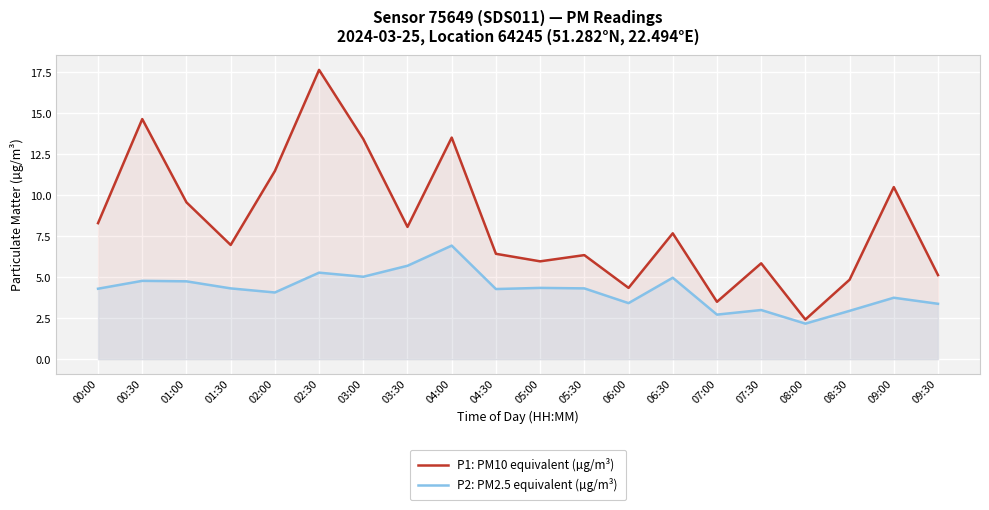

Reading right to left, list all the values displayed in this chart.

P1: PM10 equivalent (µg/m³): 09:30=5.1	09:00=10.5	08:30=4.8	08:00=2.4	07:30=5.8	07:00=3.5	06:30=7.7	06:00=4.3	05:30=6.3	05:00=6.0	04:30=6.4	04:00=13.5	03:30=8.1	03:00=13.4	02:30=17.6	02:00=11.5	01:30=7.0	01:00=9.6	00:30=14.7	00:00=8.3
P2: PM2.5 equivalent (µg/m³): 09:30=3.4	09:00=3.8	08:30=3.0	08:00=2.2	07:30=3.0	07:00=2.7	06:30=5.0	06:00=3.4	05:30=4.3	05:00=4.3	04:30=4.3	04:00=6.9	03:30=5.7	03:00=5.0	02:30=5.3	02:00=4.1	01:30=4.3	01:00=4.8	00:30=4.8	00:00=4.3